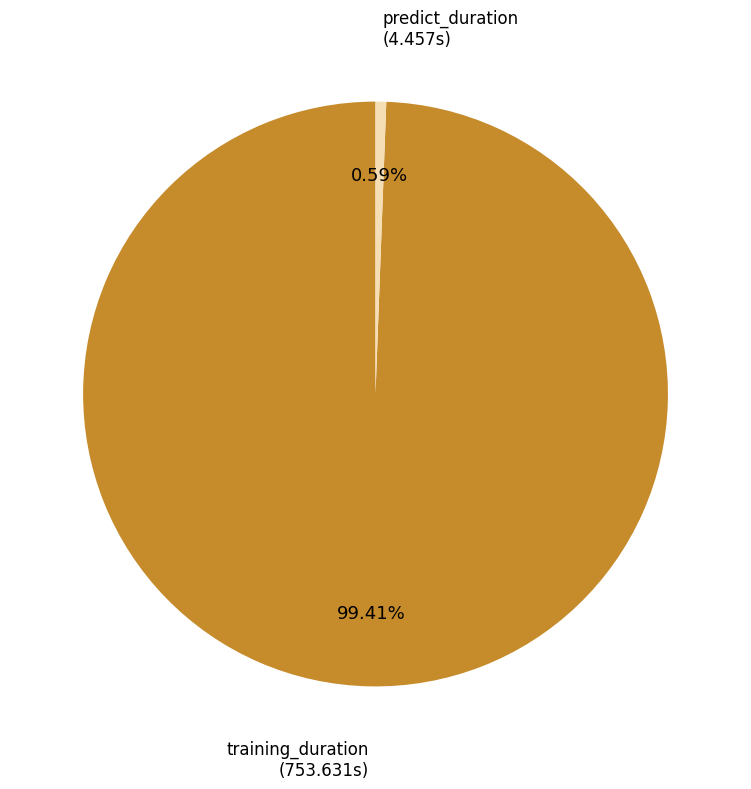

Is there a majority slice in this chart?

Yes